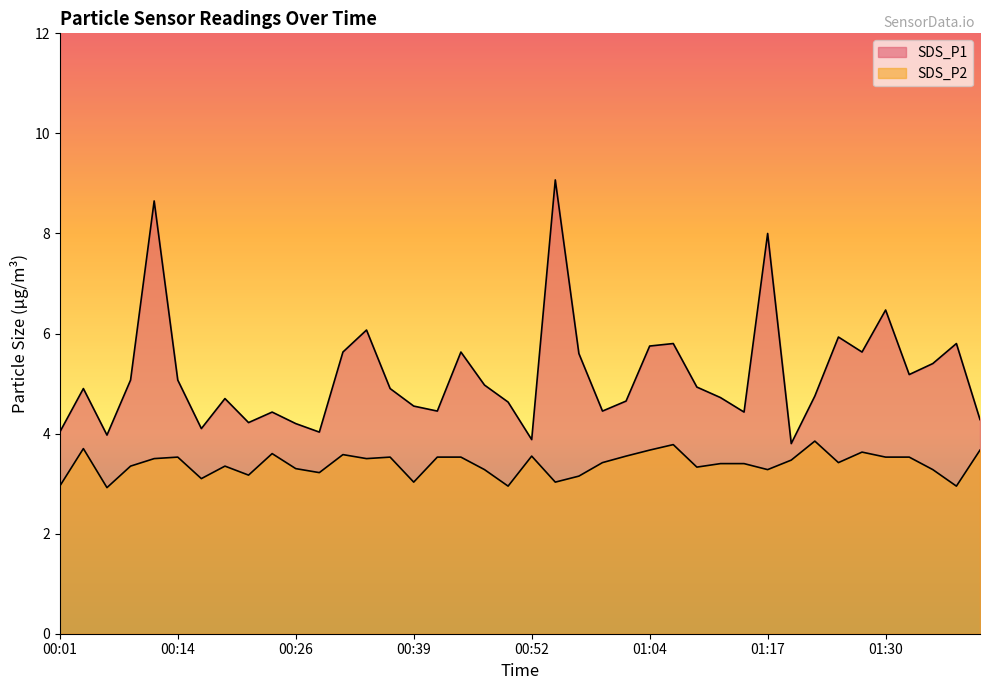

True or false: SDS_P1 and SDS_P2 intersect in this chart.

False